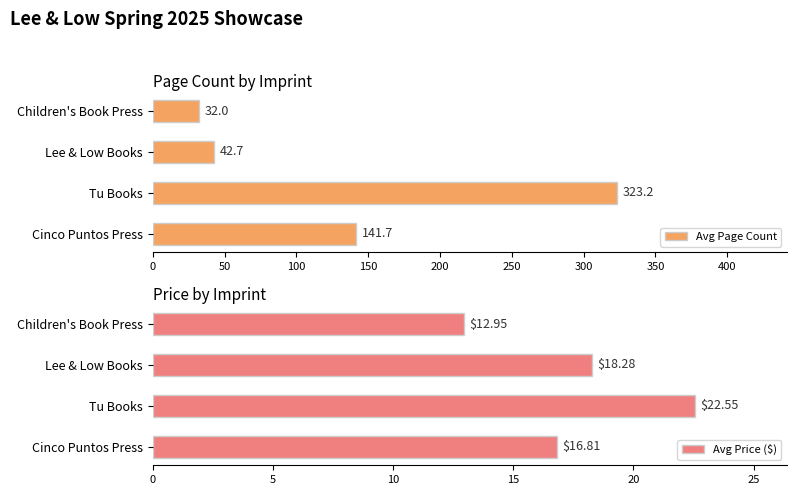

Reading left to right, what are all the values shown in this chart?

Avg Page Count: 141.7	323.2	42.7	32.0
Avg Price ($): 16.8	22.6	18.3	12.9